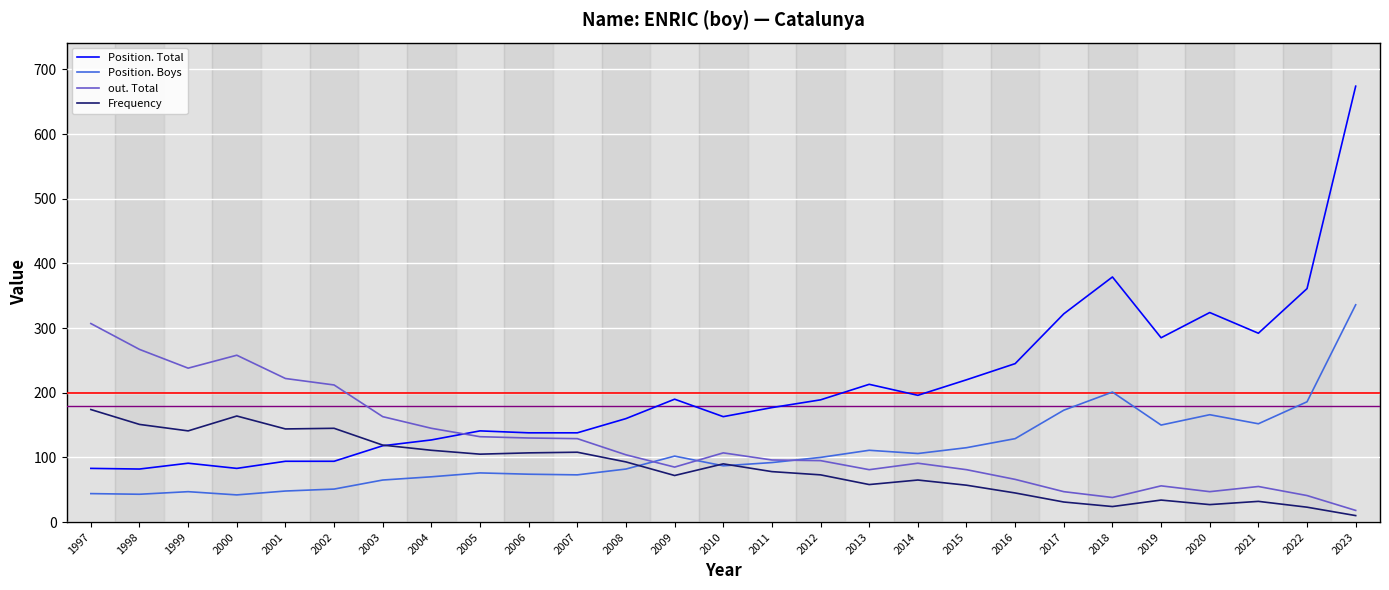

What is the lowest value of the Frequency series?

10